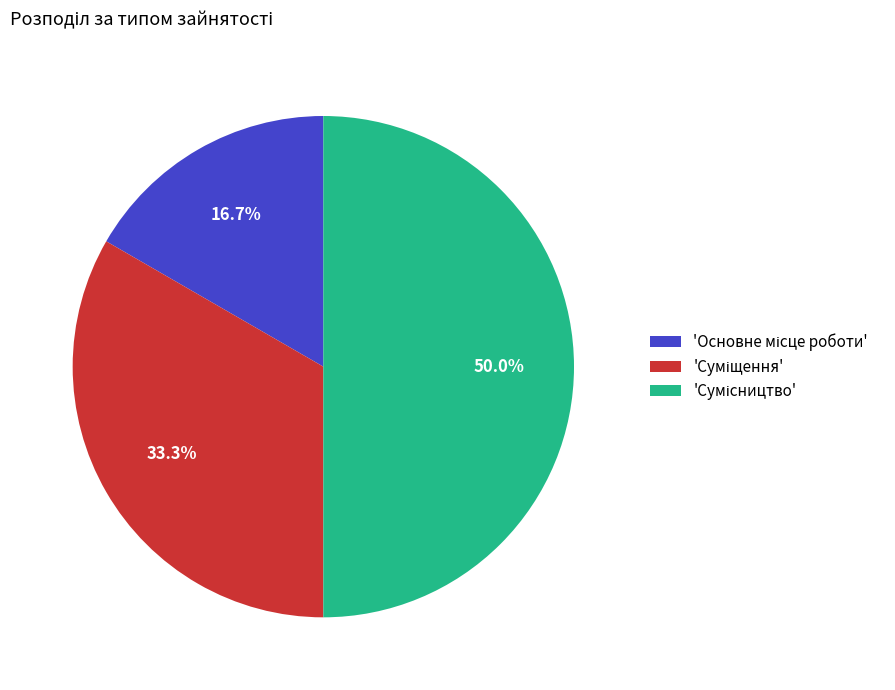

Rank the categories by value from highest to lowest.

Сумісництво, Суміщення, Основне місце роботи